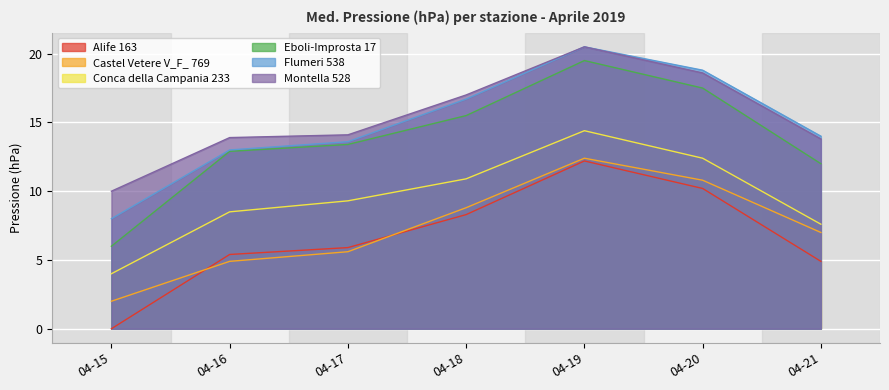

How many lines are shown in the chart?

6